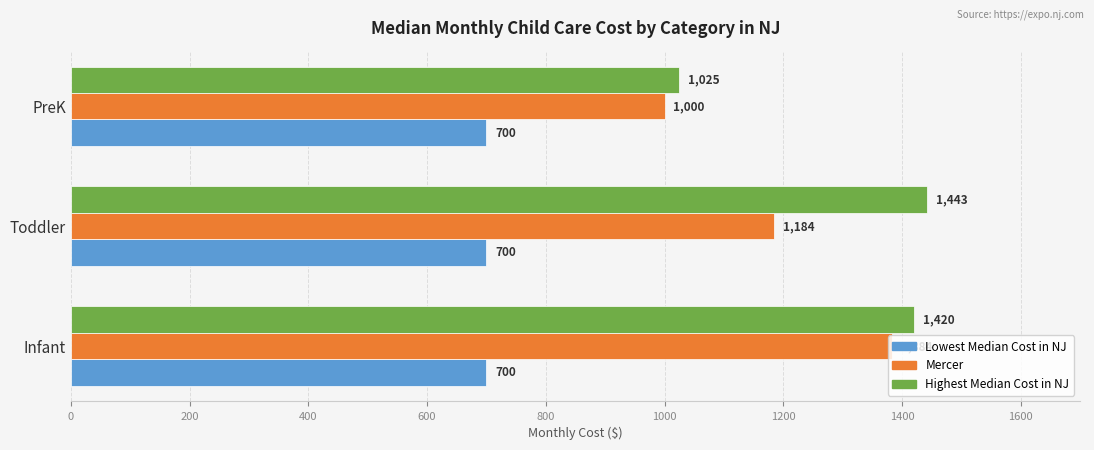

At which category is the sum across all series the highest?

Infant